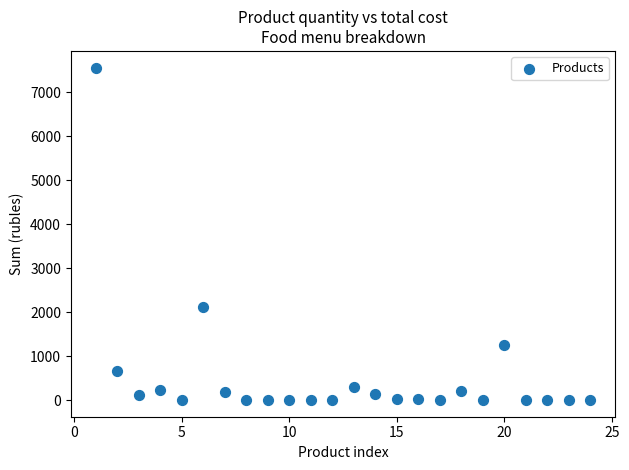

What is the range of Y values (max minus min)?

7560.0